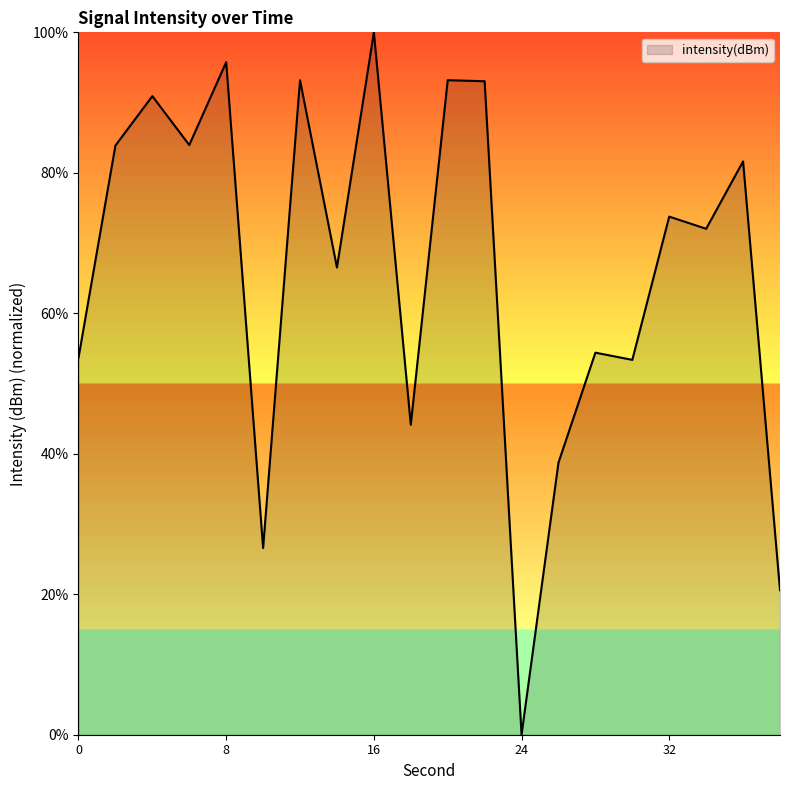

What is the difference between the maximum and minimum values?

100.0